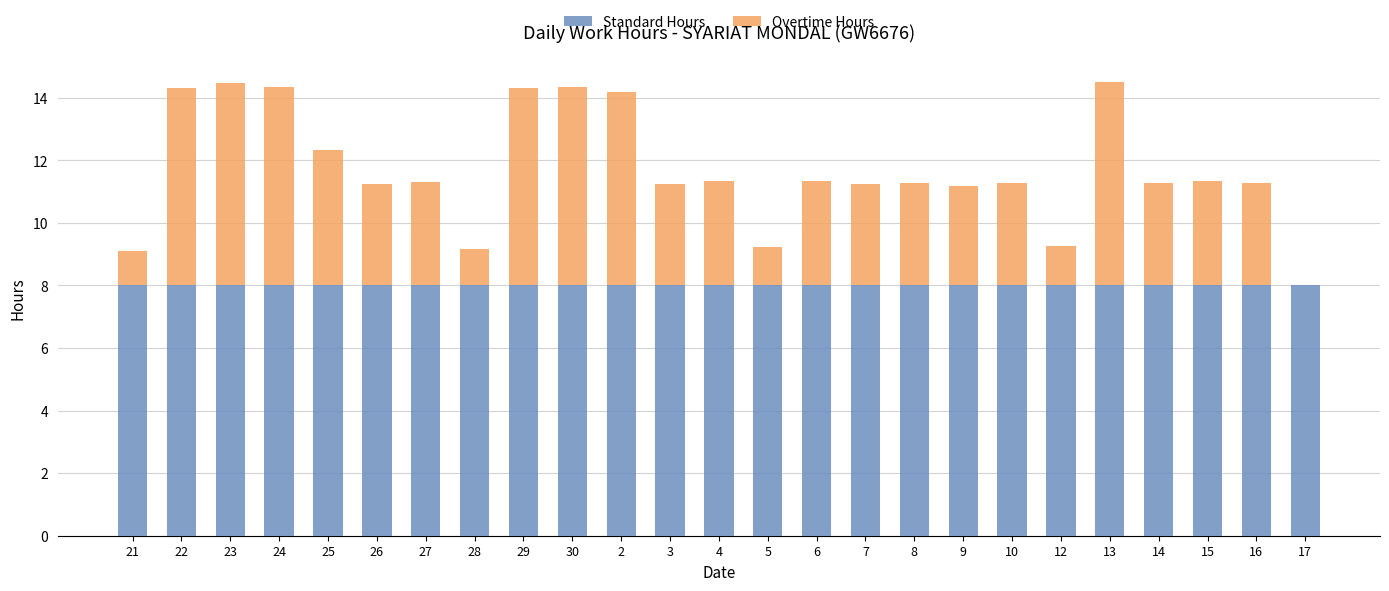

The value of Standard Hours at 25 is 8.0. True or false?

True